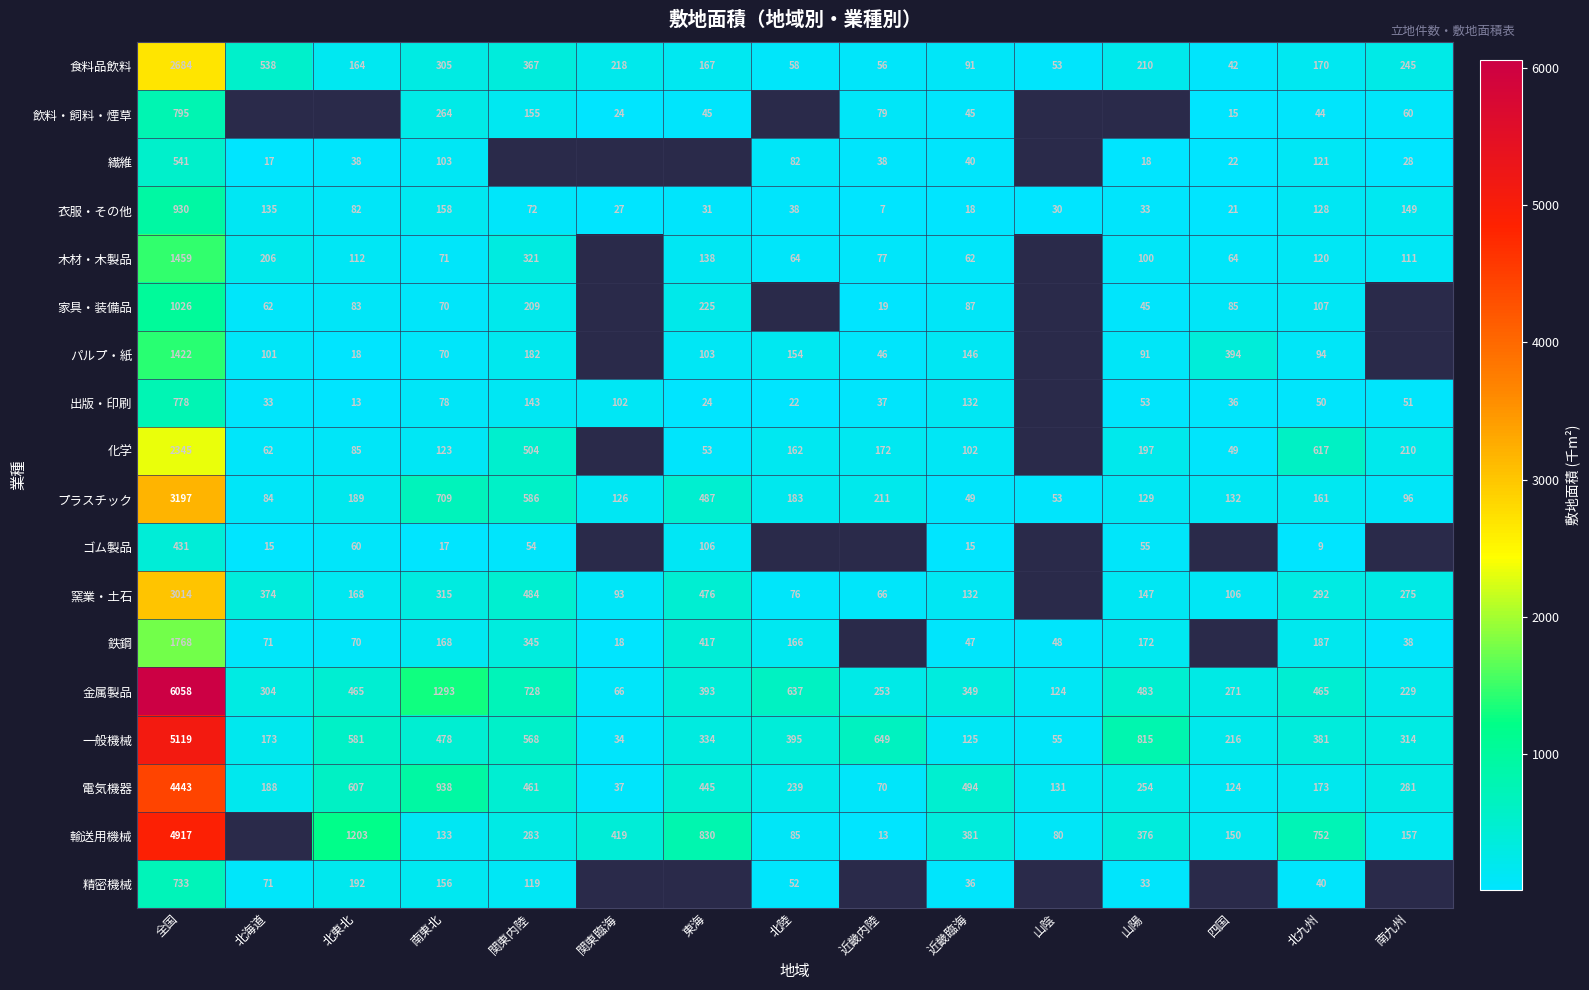

Is the value of 出版・印刷 at 近畿内陸 greater than the value of 食料品飲料 at 山陽?

No